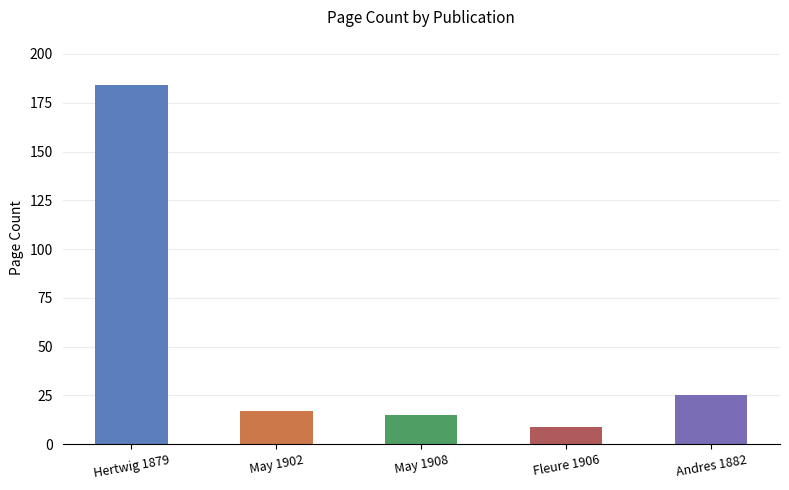

What is the value of the 3rd bar from the left?

15